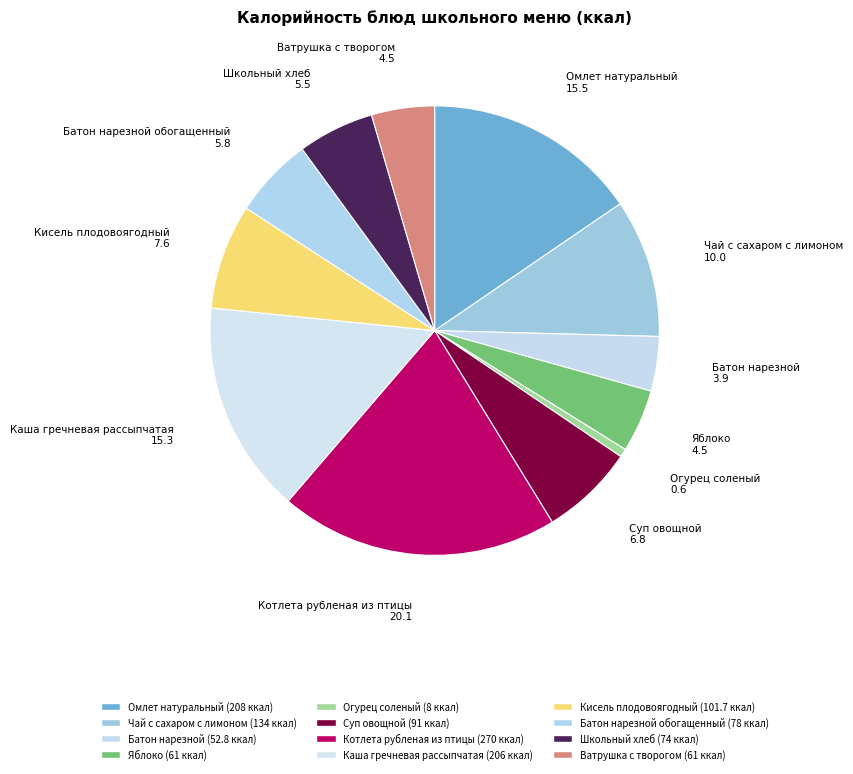

What is the ratio of the value at Школьный хлеб to the value at Чай с сахаром с лимоном?

0.6